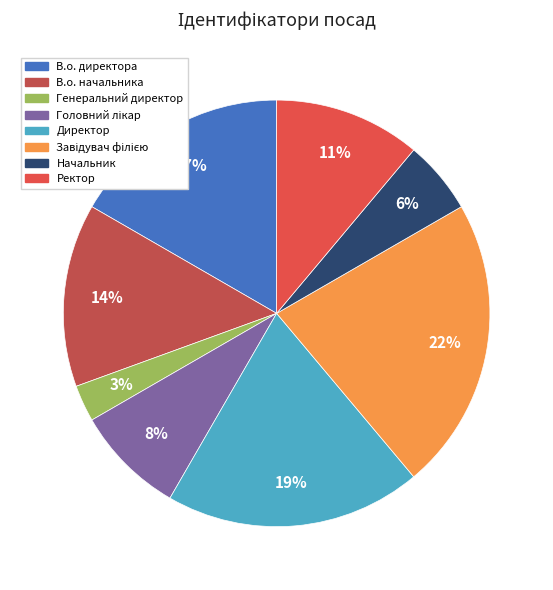

To the nearest percent, what portion does Завідувач філією represent?

22%